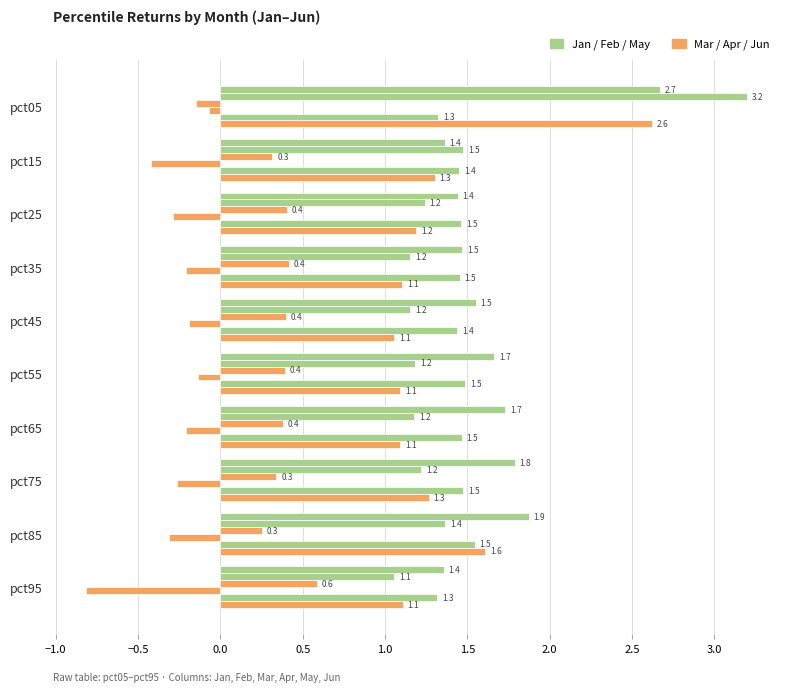

How many distinct data groups are displayed?

6